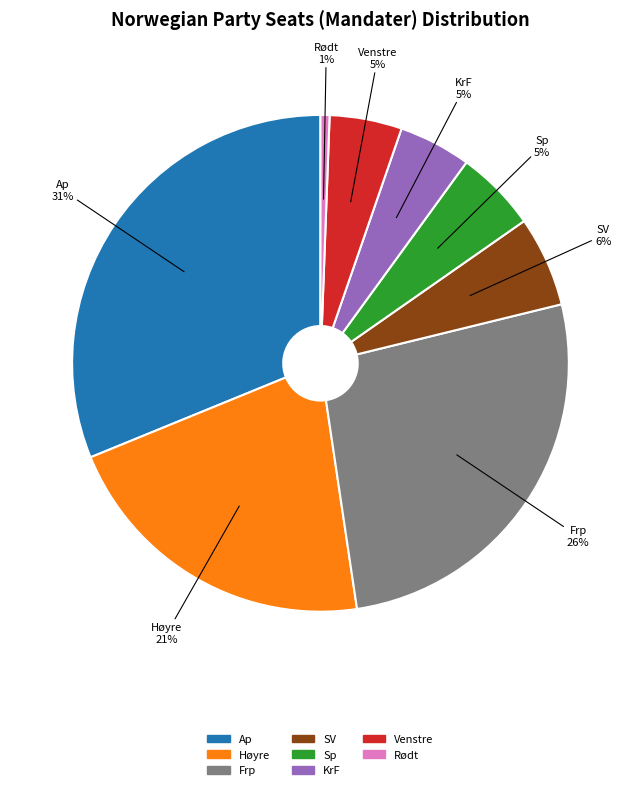

How many segments does this pie chart have?

8